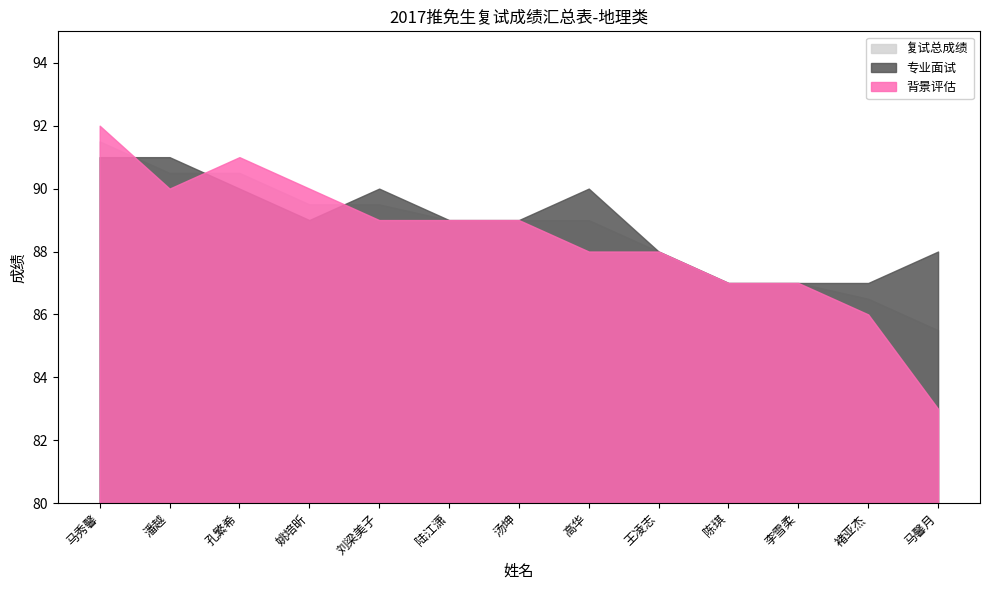

List the series in order of their overall mean, highest first.

专业面试, 复试总成绩, 背景评估